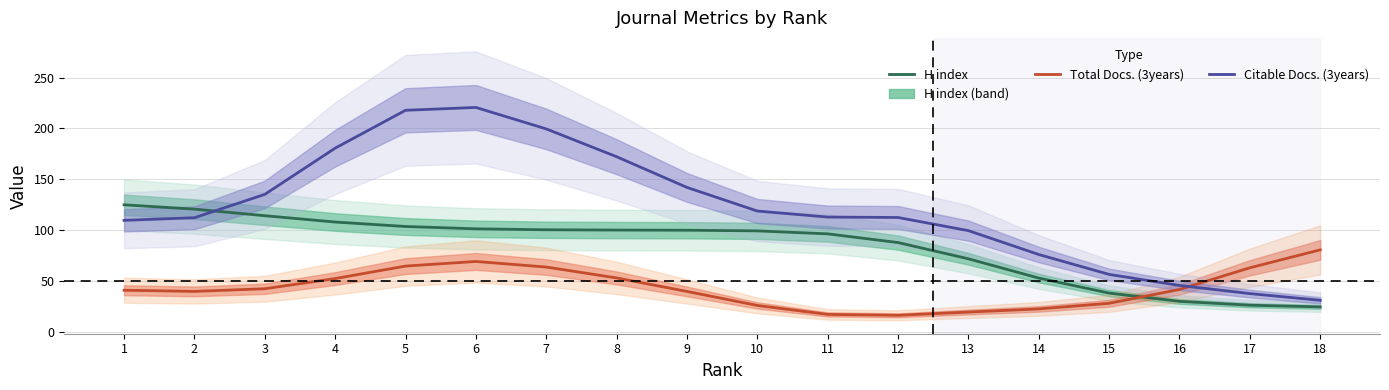

Is this an area chart (filled region under the line)?

No